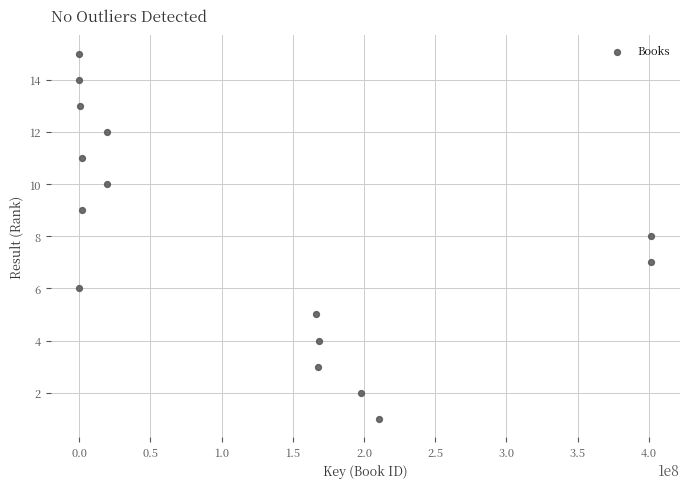

What is the range of X values (max minus min)?

401888033